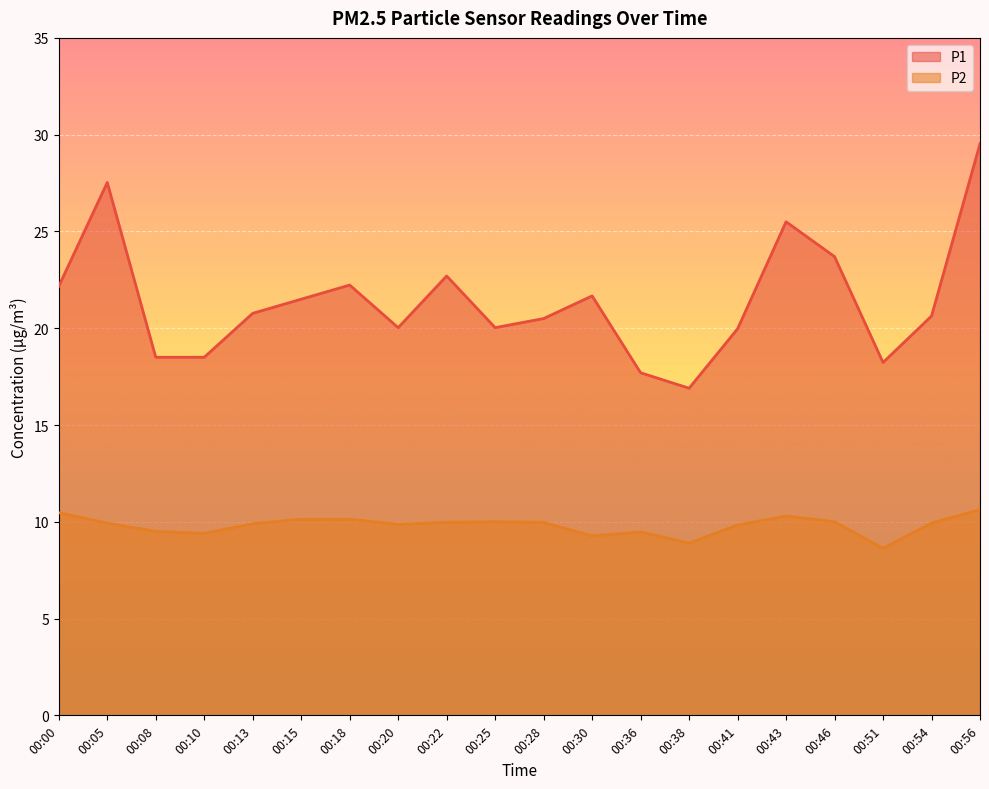

What is the difference between the maximum and minimum values in the P2 series?

2.0